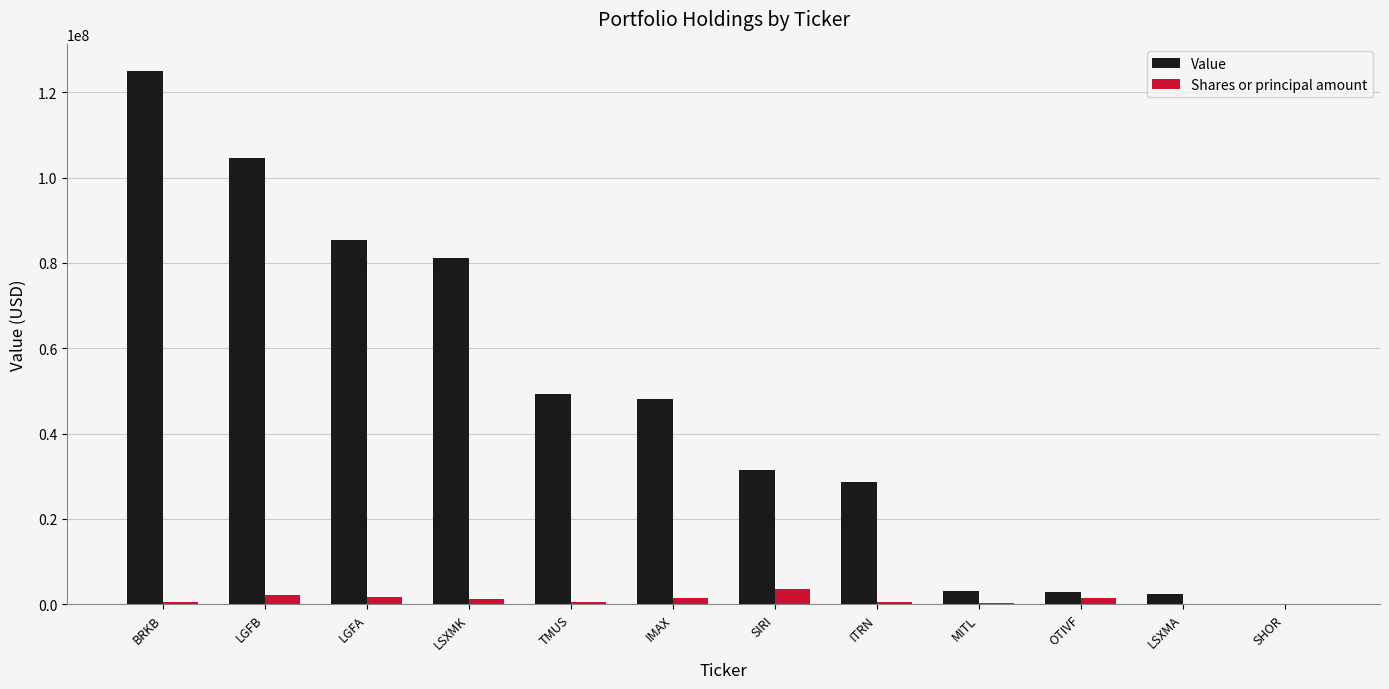

The value of Value at LSXMA is 2445000. True or false?

True